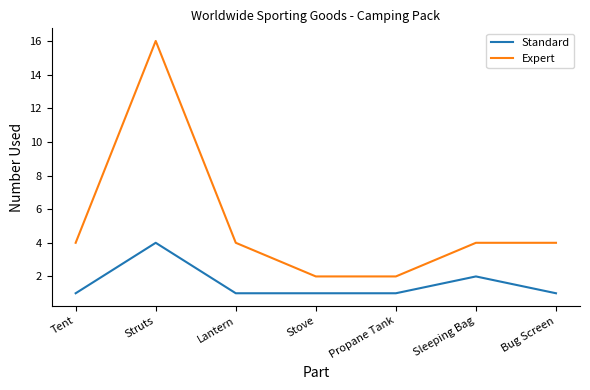

True or false: Standard and Expert intersect in this chart.

False